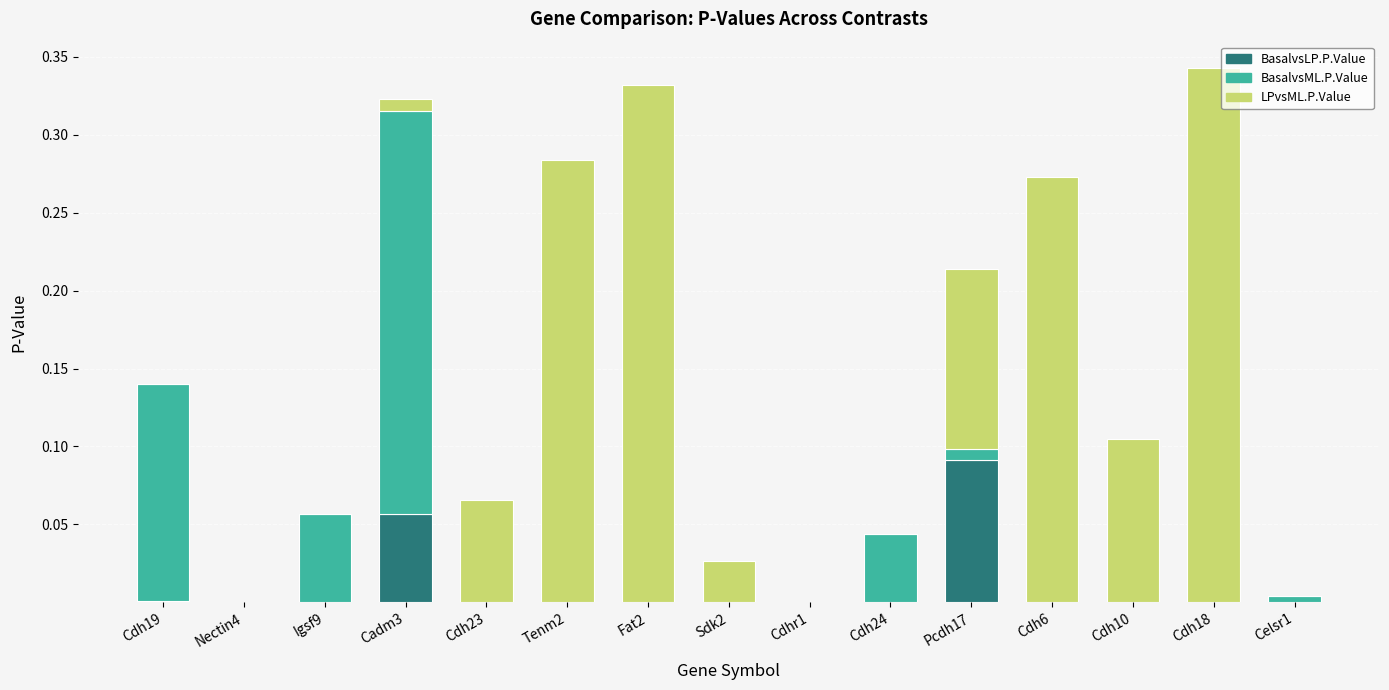

Which category has the highest value in the BasalvsLP.P.Value series?

Pcdh17